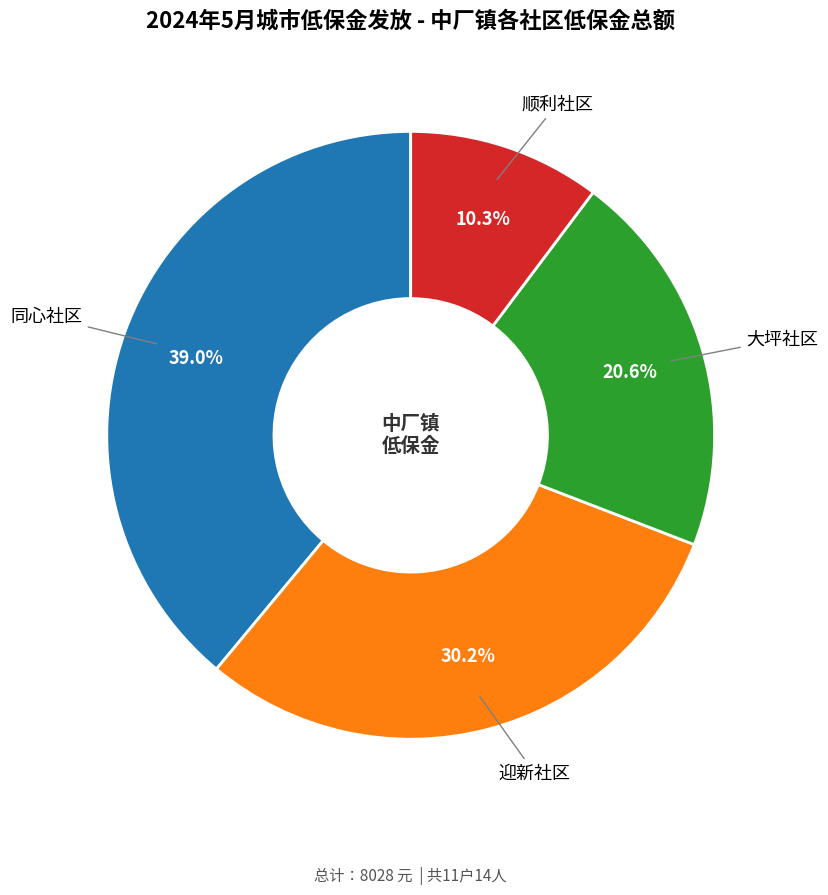

Is there a majority slice in this chart?

No